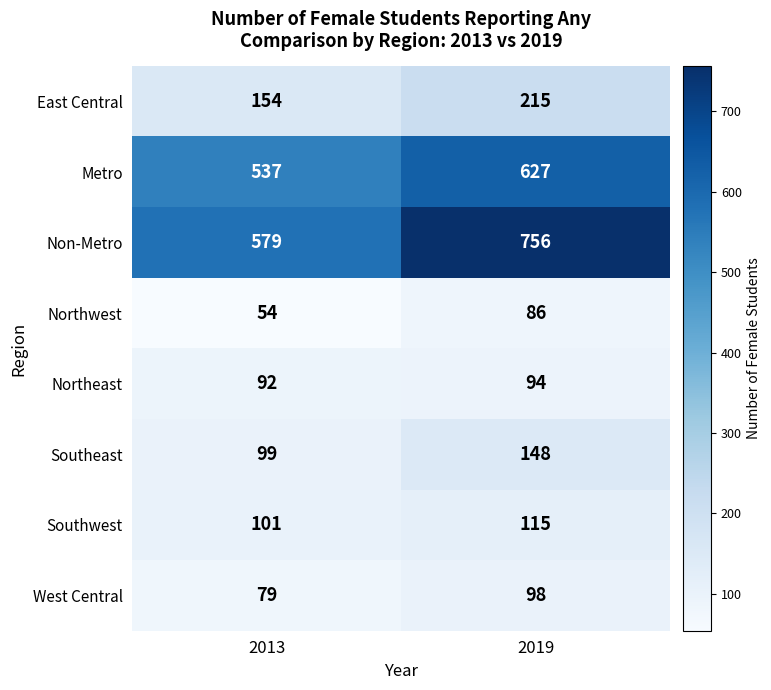

Read the Northwest value at 2013, to the nearest 10.

50